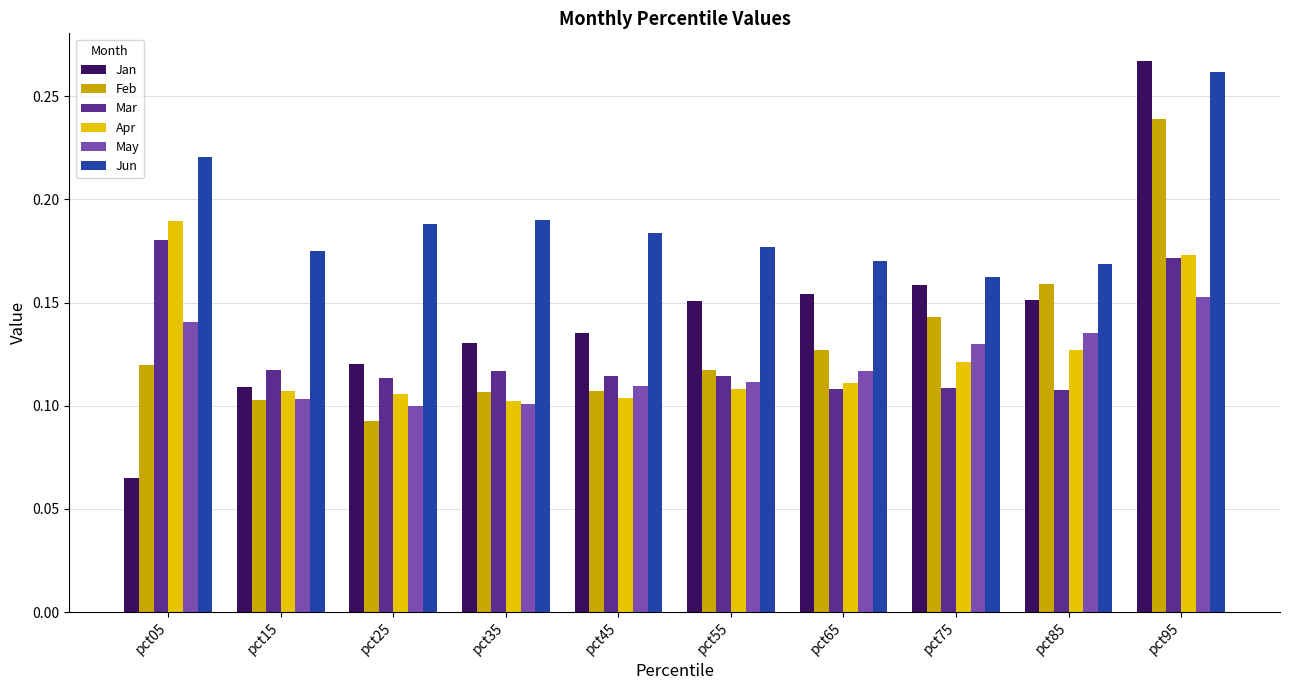

How many data points does each series have?

10